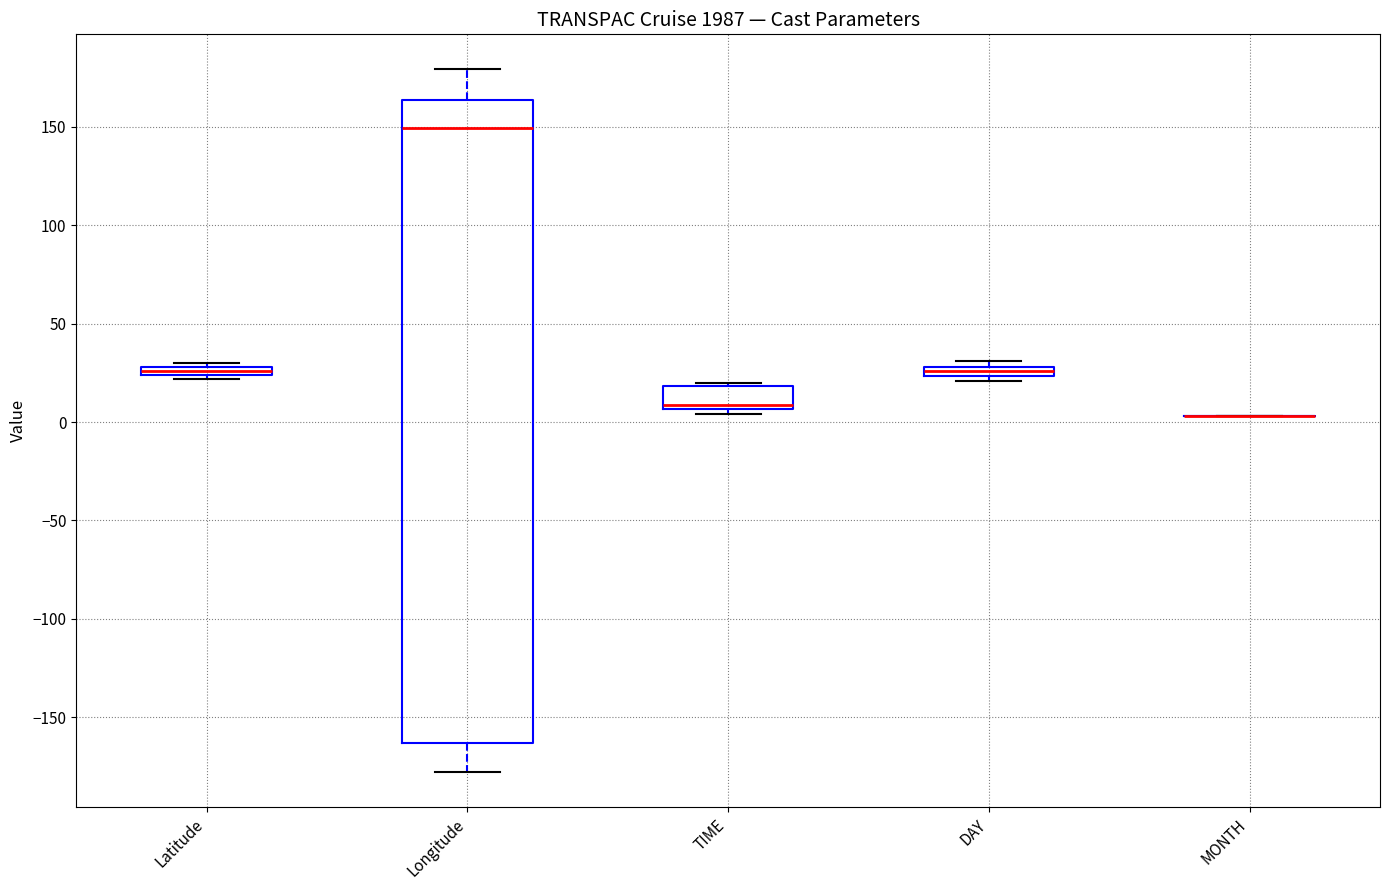

Comparing the boxes themselves (not the whiskers), which one is the tallest?

Longitude